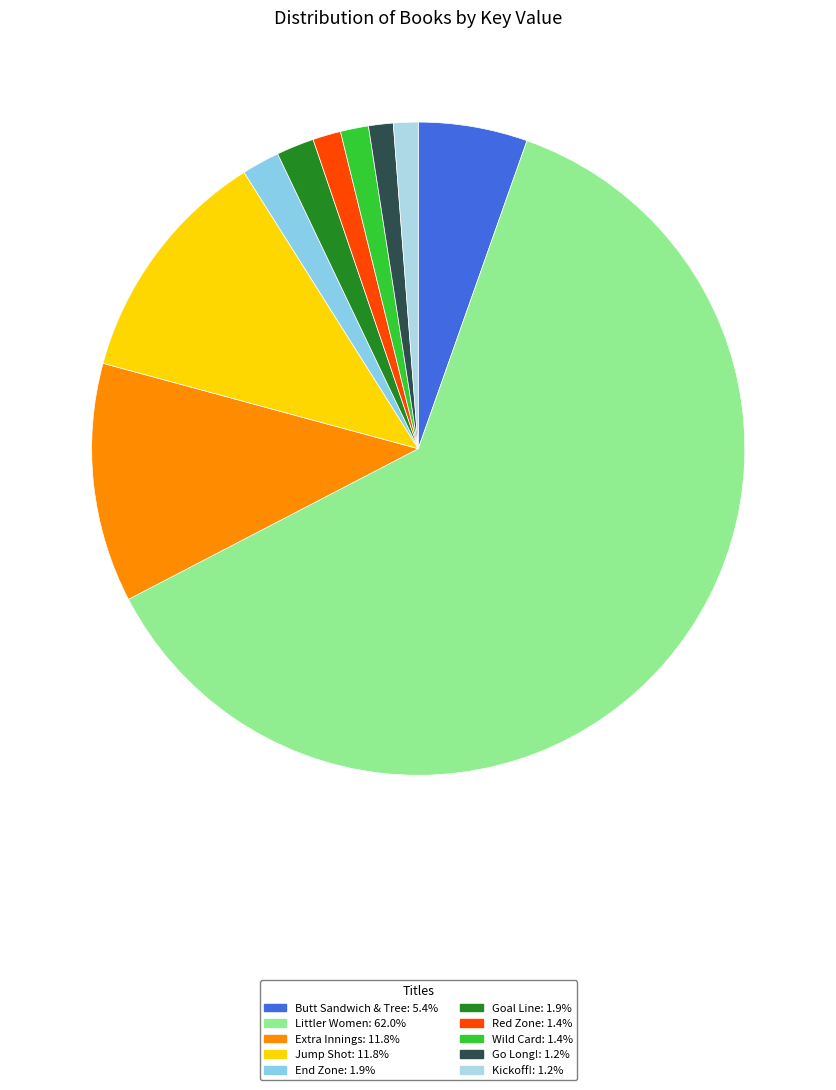

Is Littler Women the majority of the pie?

Yes